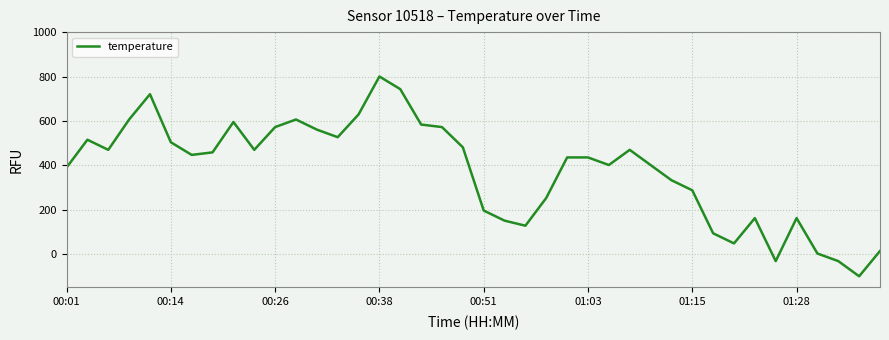

What is the maximum value shown in the chart?

800.0